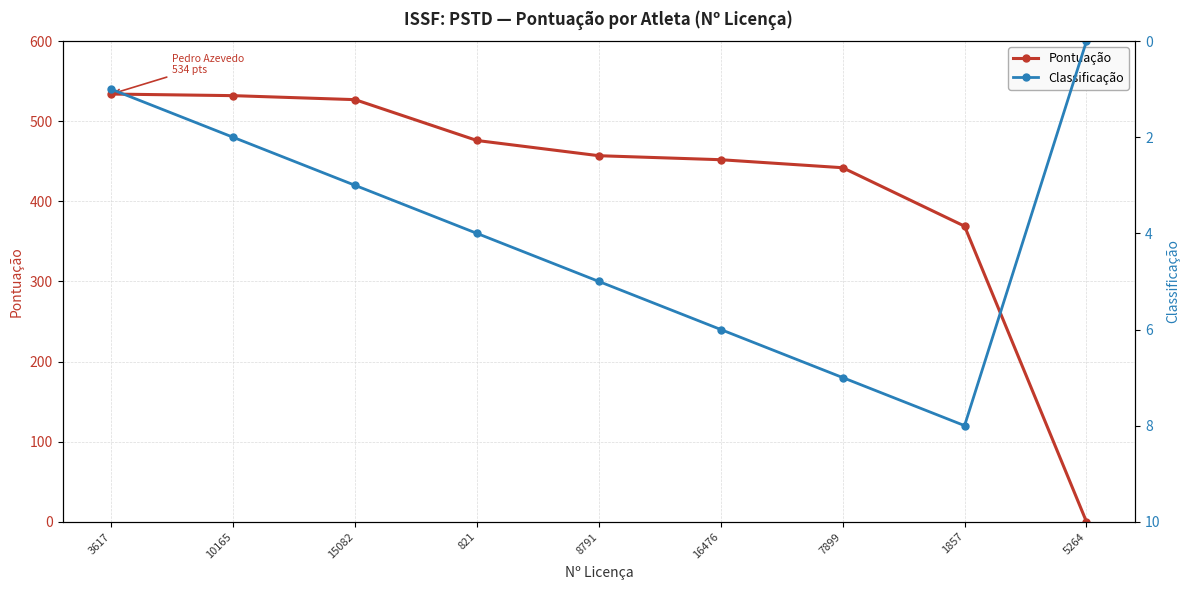

Is it true that Pontuação equals 452 at 16476?

True